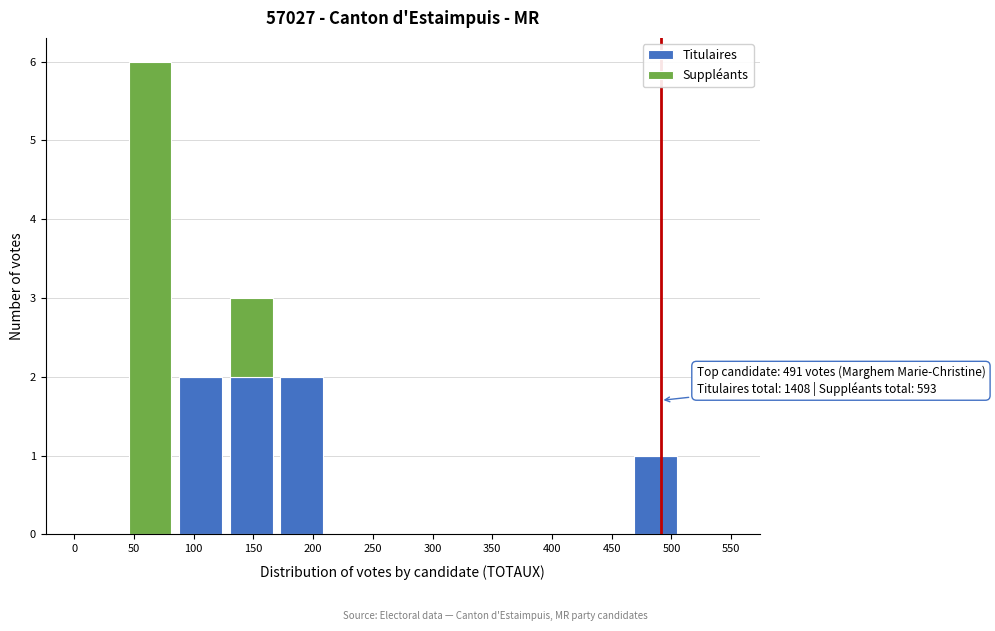

Which range on the x-axis has the tallest stacked bar (by total height)?

40 to 85